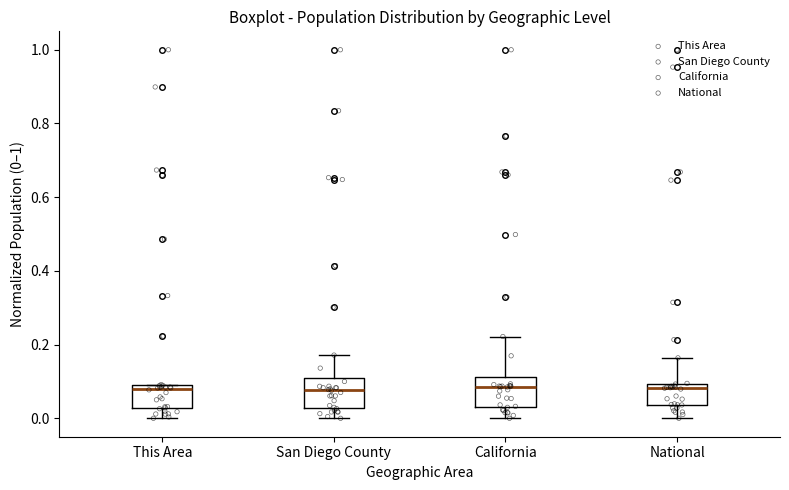

Reading left to right, read every box against the y-axis: the position of its median line, the range the box covers, and the ends of its whiskers. The values are not printed on the chart, so give them approximately, as read against the axis.

This Area: median 0.08 (just below the box's upper edge), box 0.02 to 0.08, whiskers 0.00 to 0.10
San Diego County: median 0.08, box 0.02 to 0.10, whiskers 0.00 to 0.18
California: median 0.08, box 0.04 to 0.12, whiskers 0.00 to 0.22
National: median 0.08, box 0.04 to 0.10, whiskers 0.00 to 0.16